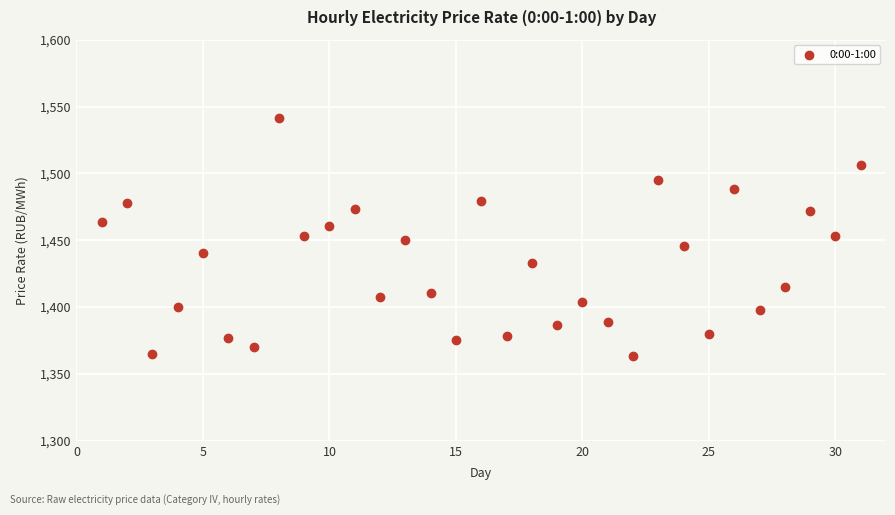

What is the range of Y values (max minus min)?

178.1